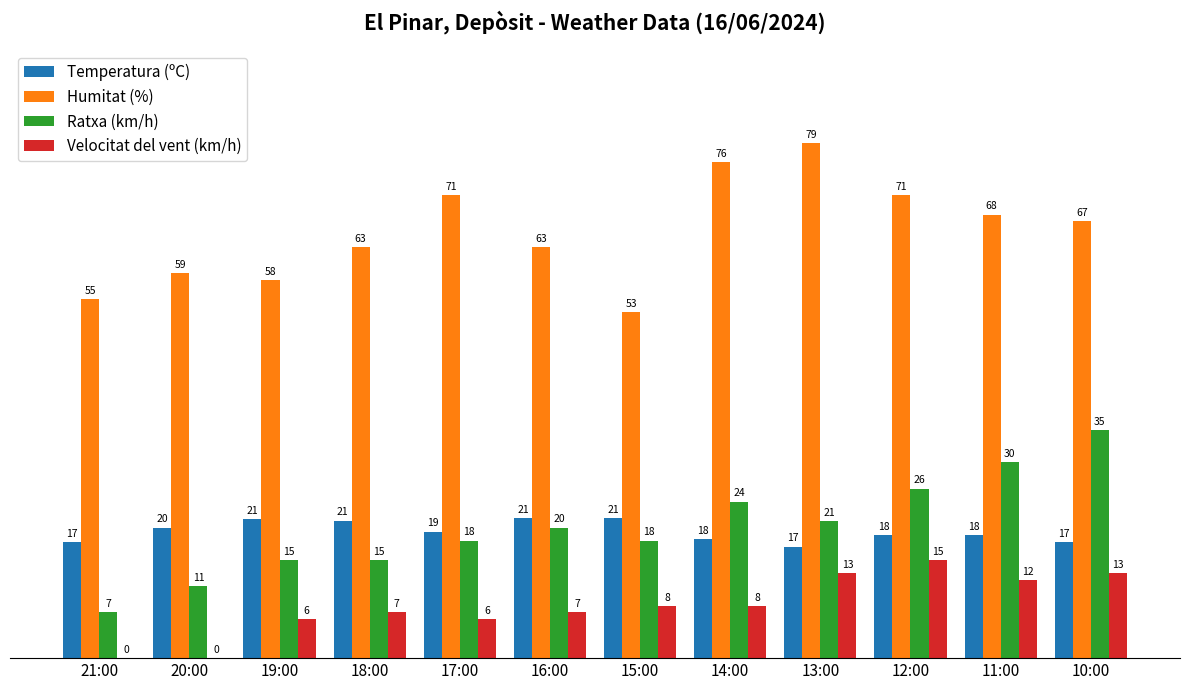

Is the value of Velocitat del vent (km/h) at 20:00 greater than the value of Temperatura (ºC) at 10:00?

No